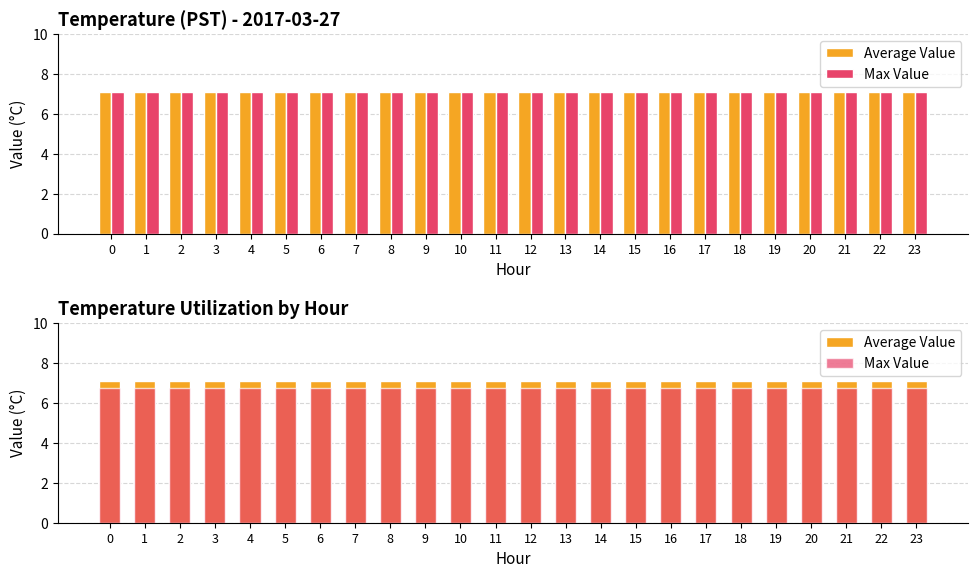

What is the value of the Average Value bar at the 2nd from the left?

7.1